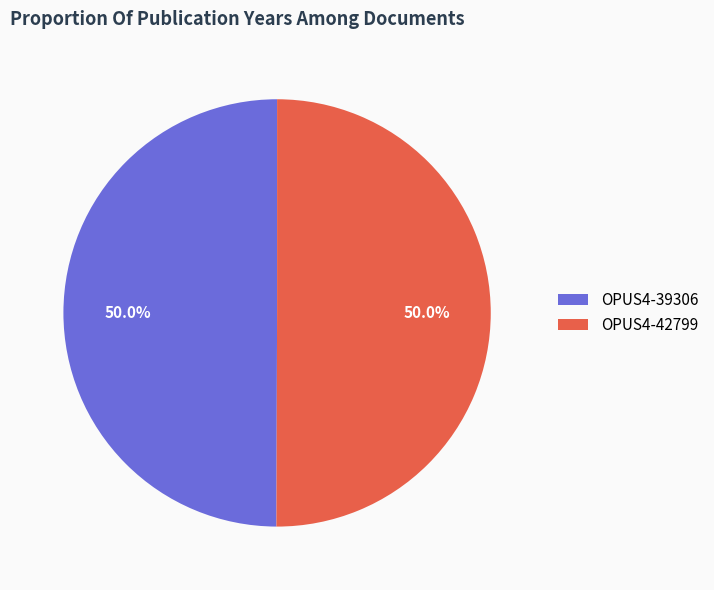

What percentage is the OPUS4-42799 slice, to the nearest percent?

50%